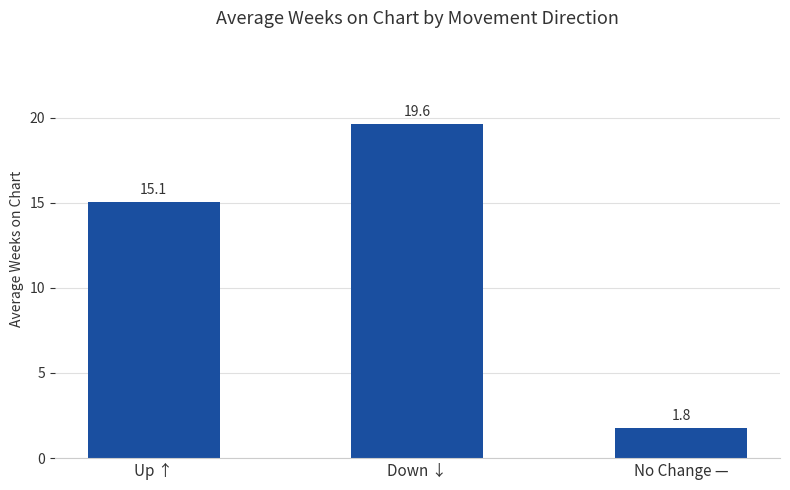

How many values are below 15?

1